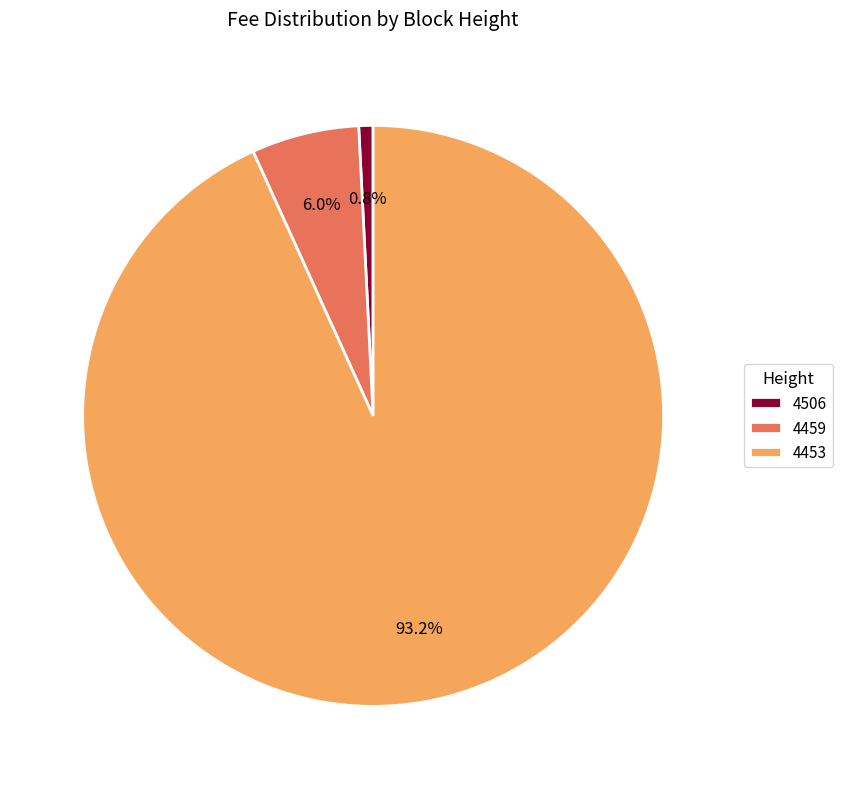

Between 4506 and 4453, which is larger?

4453